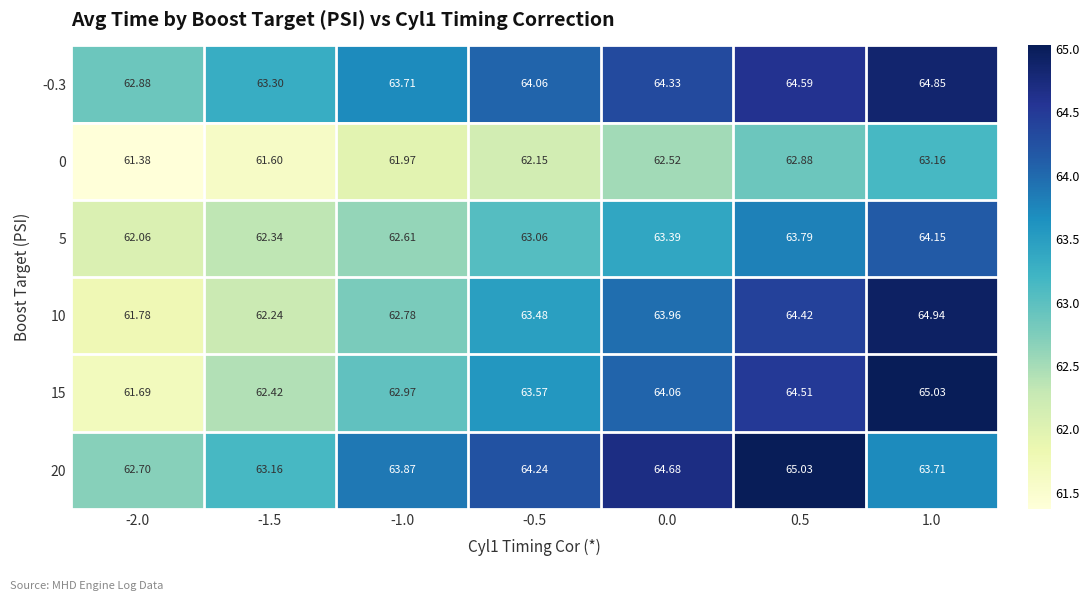

Reading left to right, extract all data points from this chart.

-0.3: -2.0=62.9	-1.5=63.3	-1.0=63.7	-0.5=64.1	0.0=64.3	0.5=64.6	1.0=64.8
0: -2.0=61.4	-1.5=61.6	-1.0=62.0	-0.5=62.1	0.0=62.5	0.5=62.9	1.0=63.2
5: -2.0=62.1	-1.5=62.3	-1.0=62.6	-0.5=63.1	0.0=63.4	0.5=63.8	1.0=64.2
10: -2.0=61.8	-1.5=62.2	-1.0=62.8	-0.5=63.5	0.0=64.0	0.5=64.4	1.0=64.9
15: -2.0=61.7	-1.5=62.4	-1.0=63.0	-0.5=63.6	0.0=64.1	0.5=64.5	1.0=65.0
20: -2.0=62.7	-1.5=63.2	-1.0=63.9	-0.5=64.2	0.0=64.7	0.5=65.0	1.0=63.7